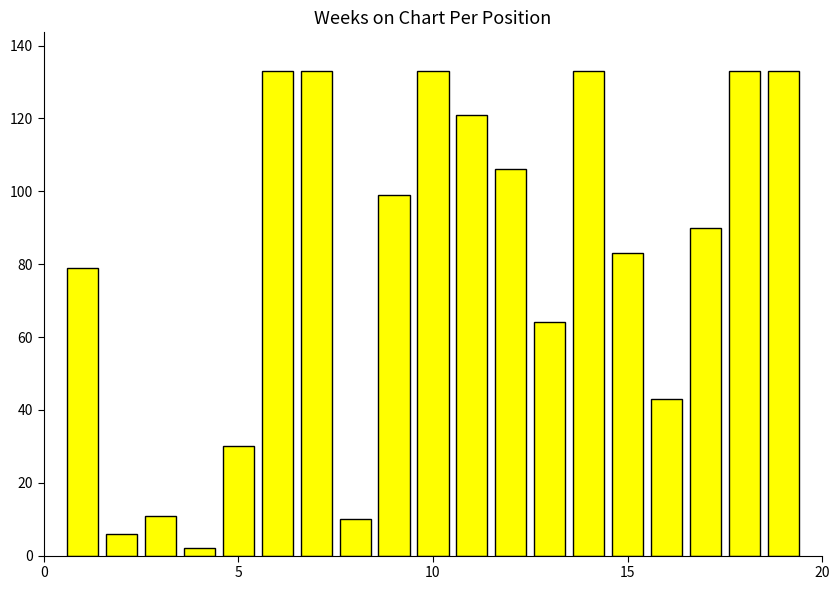

How many categories are shown in the chart?

19